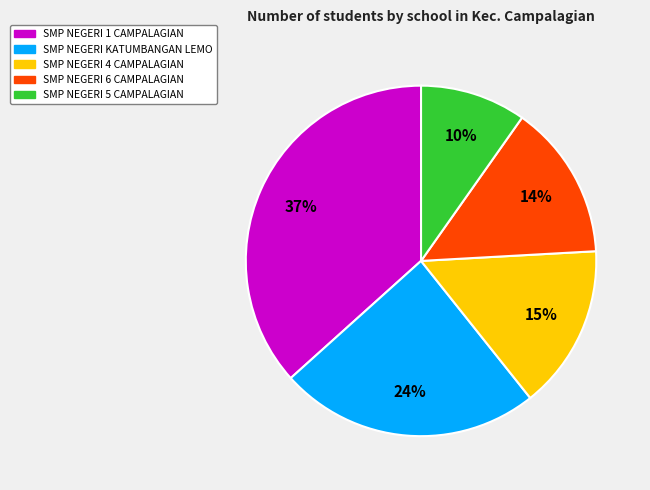

To the nearest percent, what is the difference between the largest and smallest slice percentages?

27%